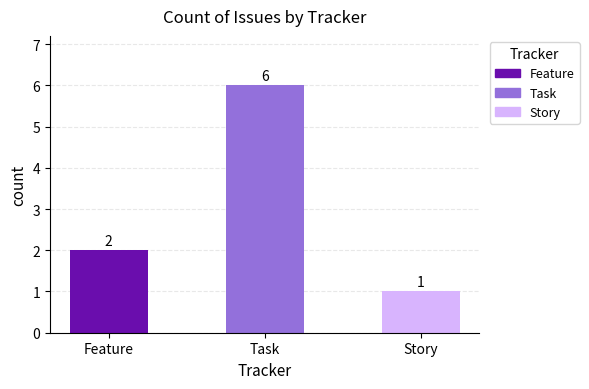

Reading left to right, list all the values displayed in this chart.

2	6	1